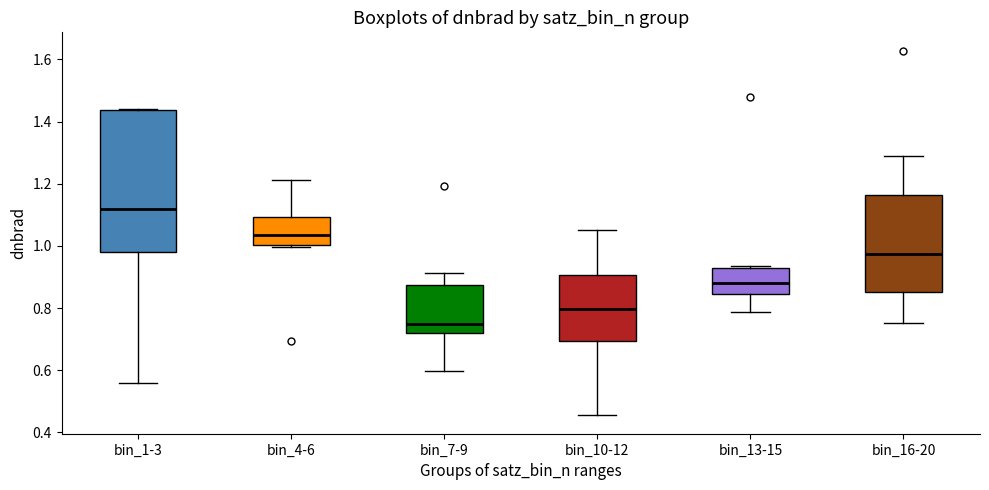

Reading left to right, transcribe this box plot: for each box, give where its median line is, the range the box spans, and where its two whiskers end, as read against the y-axis. The values are not printed on the chart, so give them approximately, as read against the axis.

bin_1-3: median 1.12, box 0.98 to 1.44, whiskers 0.56 to 1.44
bin_4-6: median 1.04, box 1.00 to 1.10, whiskers 1.00 (just below the box's lower edge) to 1.22
bin_7-9: median 0.74, box 0.72 to 0.88, whiskers 0.60 to 0.92
bin_10-12: median 0.80, box 0.70 to 0.90, whiskers 0.46 to 1.06
bin_13-15: median 0.88, box 0.84 to 0.92, whiskers 0.78 to 0.94
bin_16-20: median 0.98, box 0.86 to 1.16, whiskers 0.76 to 1.30